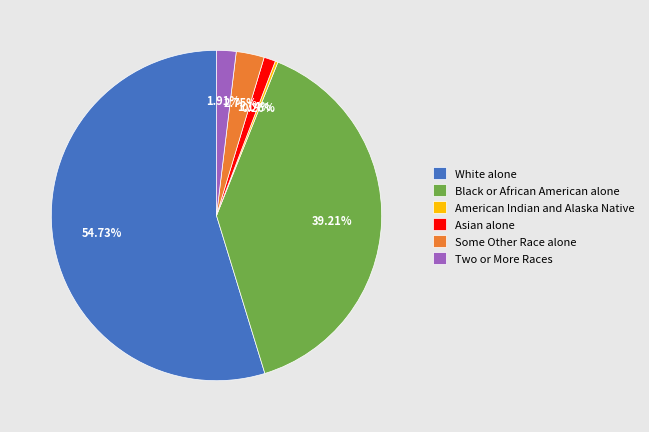

To the nearest percent, what percentage of the pie is White alone?

55%